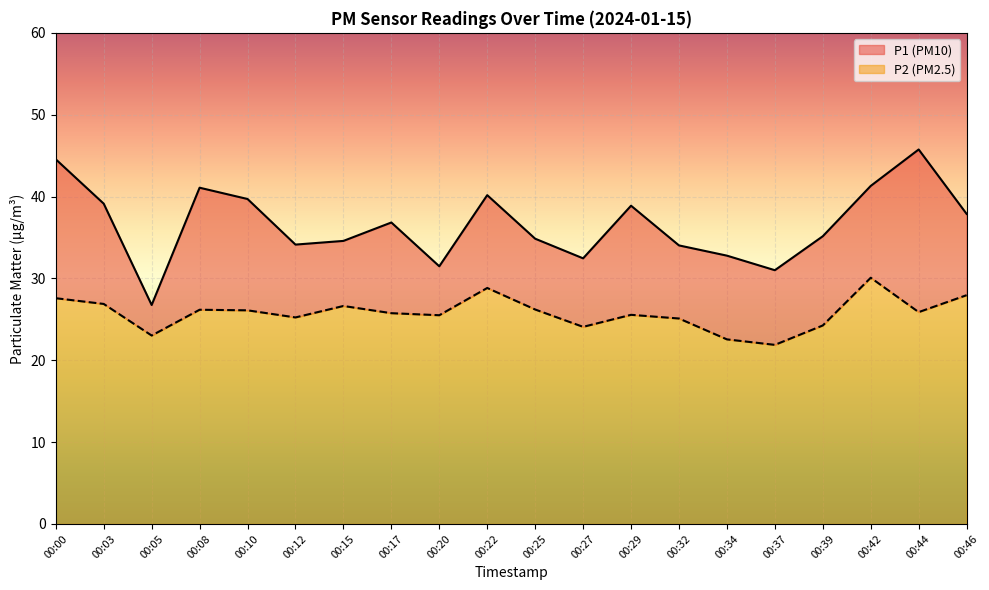

What is the sum of all P2 values?

515.2